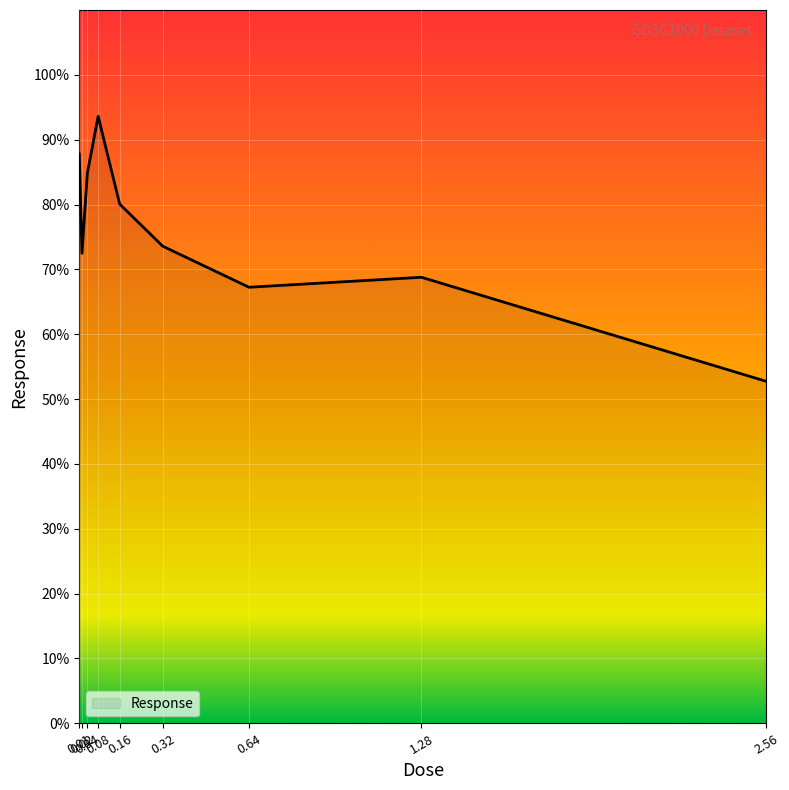

What position from the left is 0.04?

3